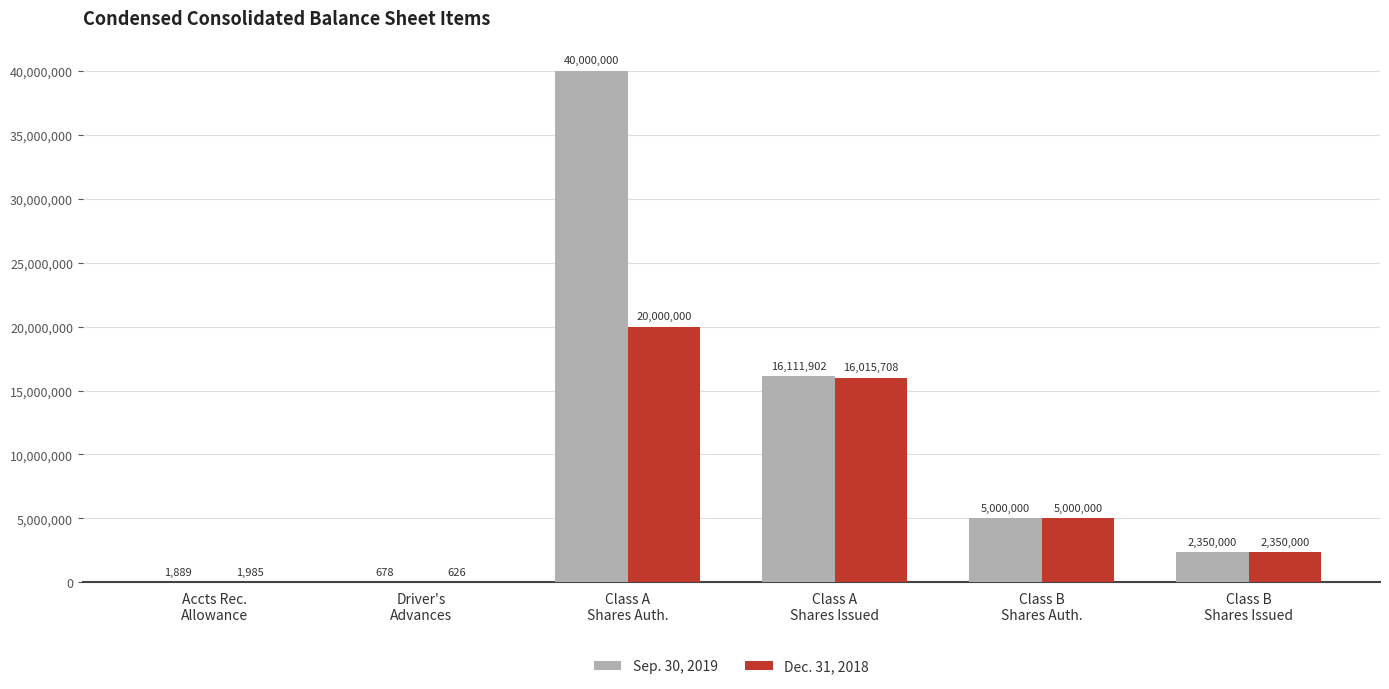

What are all the series names shown in the legend?

Sep. 30, 2019, Dec. 31, 2018